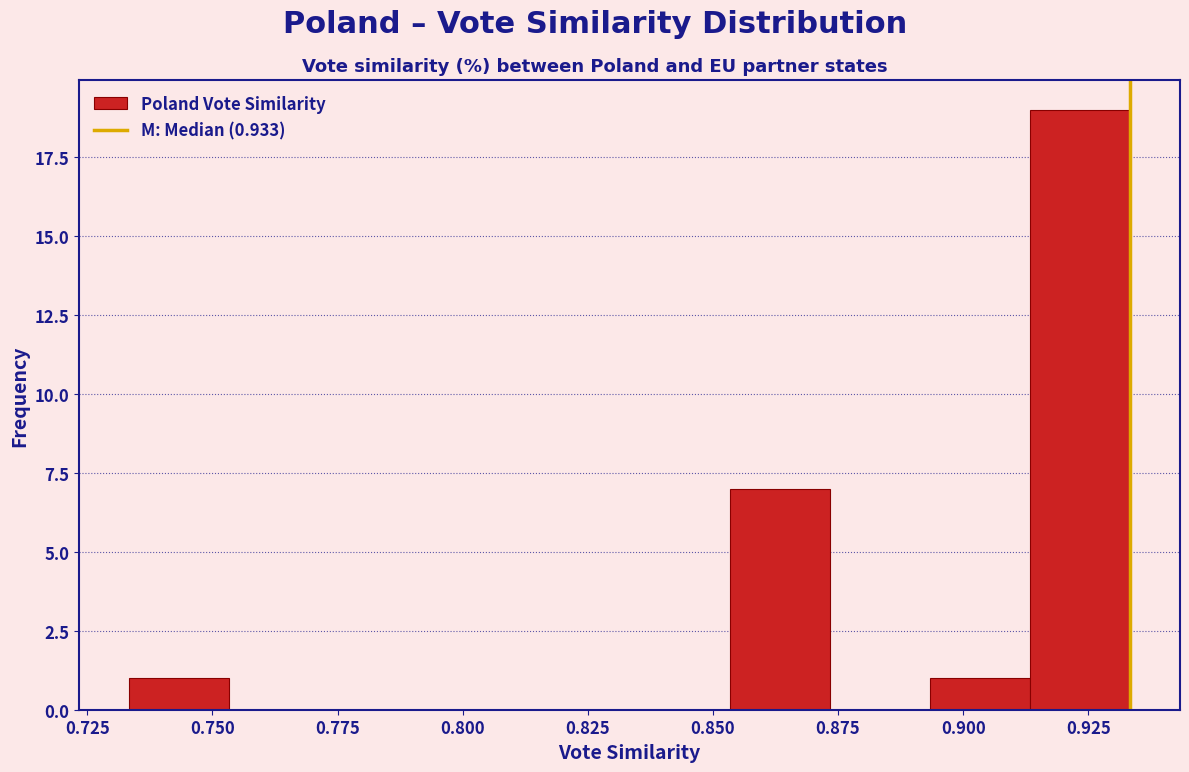

Reading left to right, transcribe this chart: for each bar, give the range it covers on the x-axis and its height. Neither the bar edges nor the heights are printed on the chart, so give them approximately, as read against the axes.

0.735 to 0.755: 1
0.755 to 0.775: 0
0.775 to 0.795: 0
0.795 to 0.815: 0
0.815 to 0.835: 0
0.835 to 0.855: 0
0.855 to 0.875: 7
0.875 to 0.895: 0
0.895 to 0.915: 1
0.915 to 0.935: 19